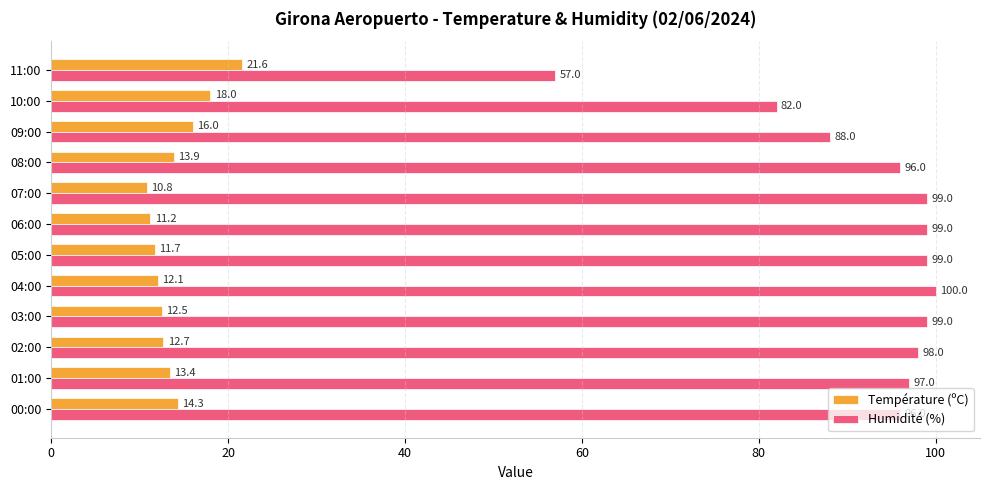

What is the approximate value of Humidité (%) at 02:00?

98.0